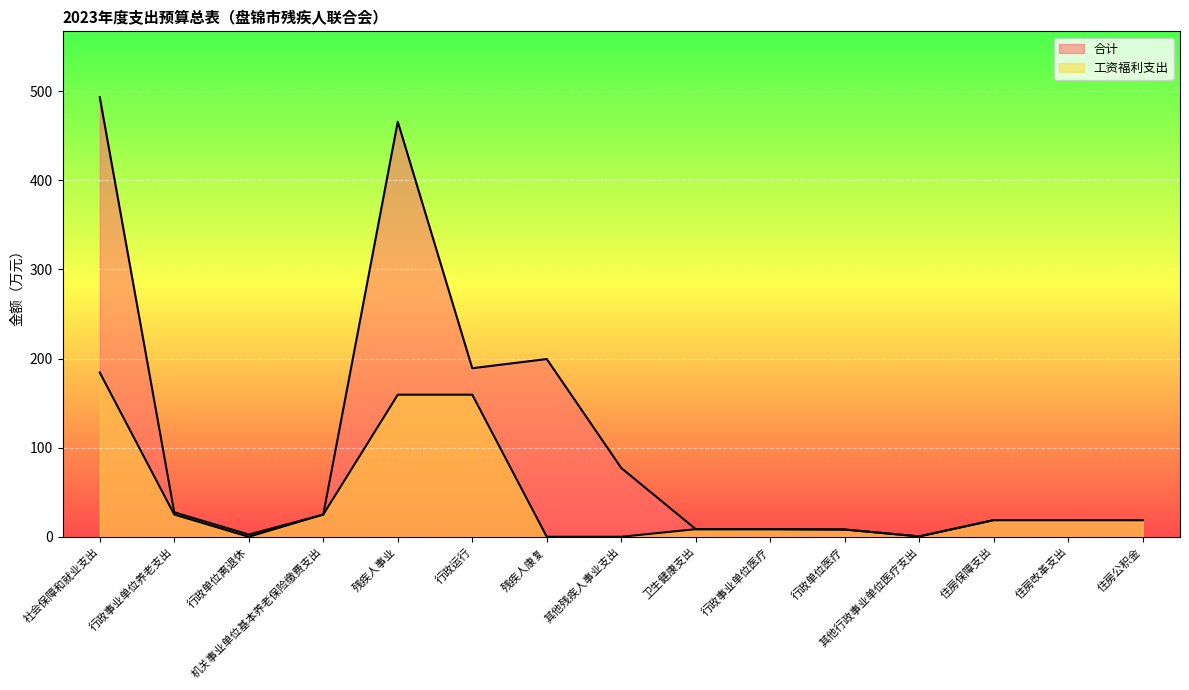

List the series in order of their overall mean, highest first.

合计, 工资福利支出